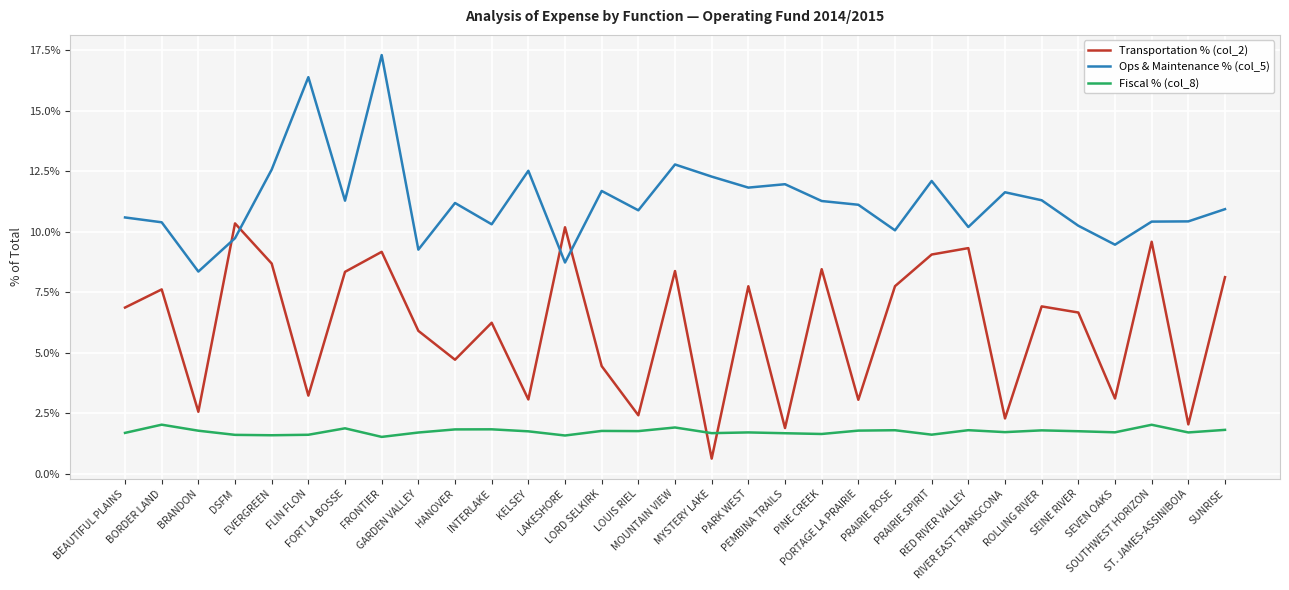

Where is the first local maximum for Transportation % (col_2)?

BORDER LAND